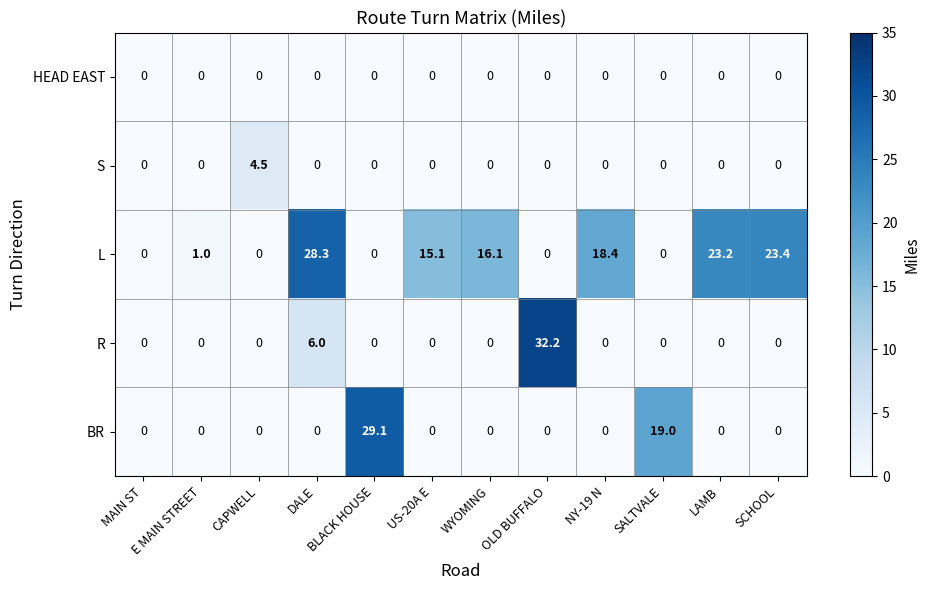

Rank the series by their maximum value, from highest to lowest.

R, BR, L, S, HEAD EAST